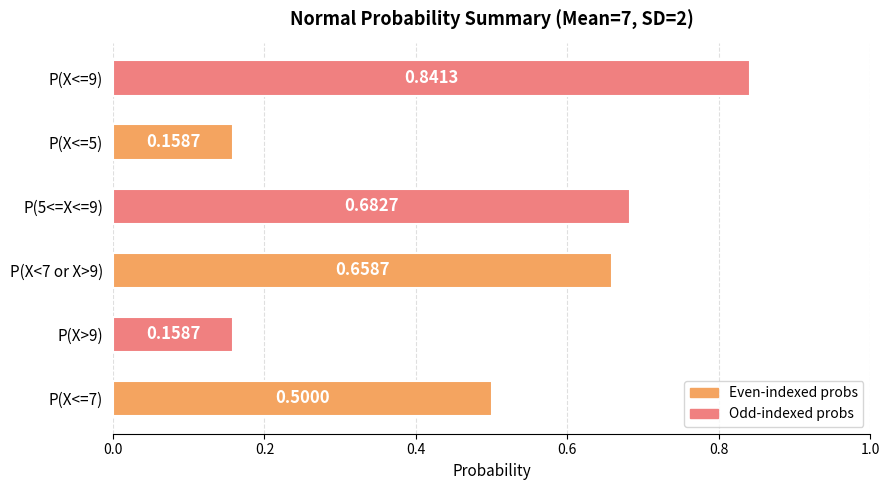

What is the difference between the second highest and second lowest values?

0.5